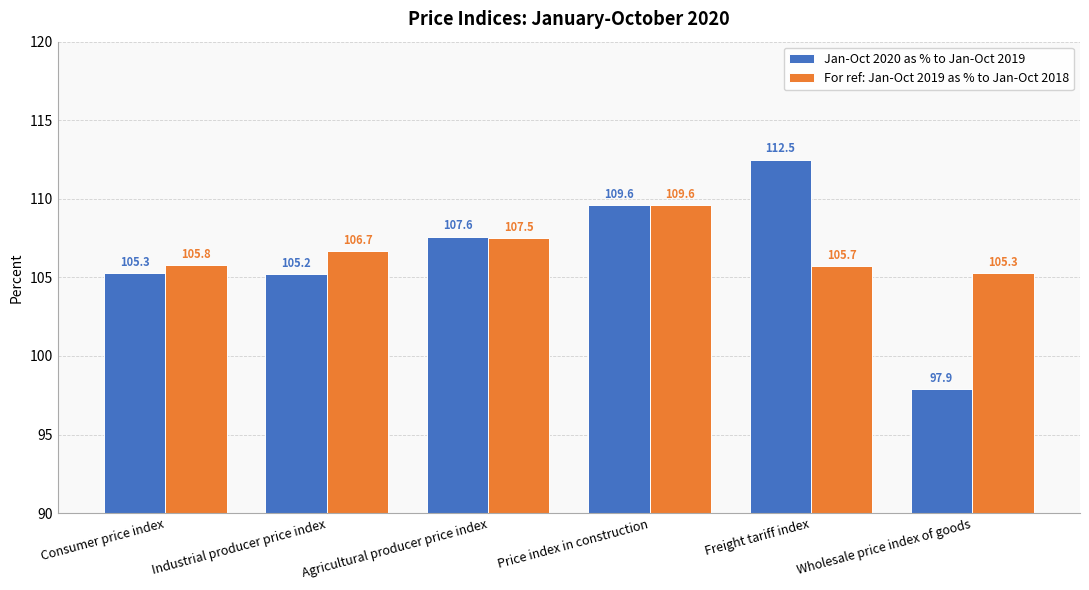

Which series has the largest total across all categories?

For ref: Jan-Oct 2019 as % to Jan-Oct 2018